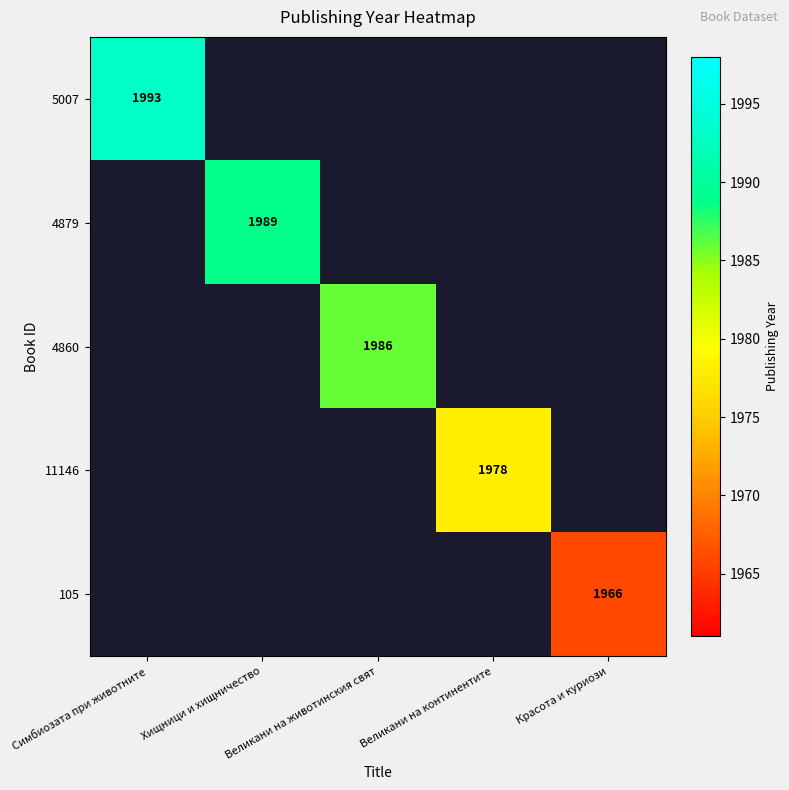

Count the number of data series in this chart.

5